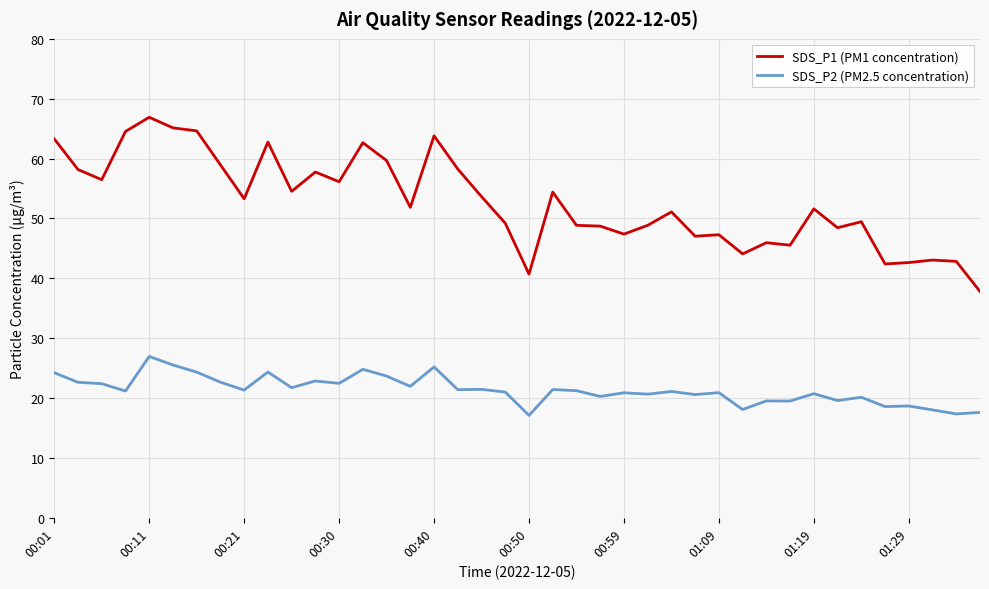

Which series has the widest spread of values?

SDS_P1 (PM1 concentration)